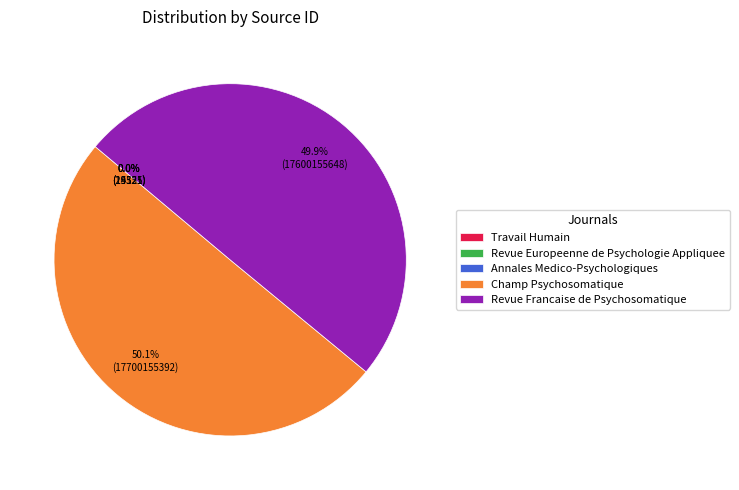

To the nearest percent, what percentage of the pie is Revue Francaise de Psychosomatique?

50%